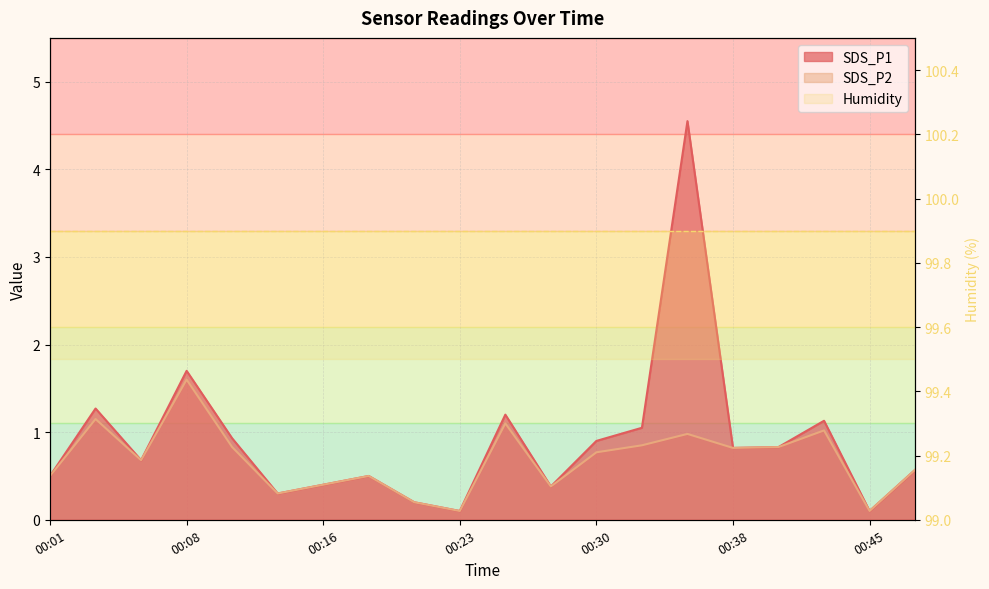

Which category has the highest value across all series?

00:35